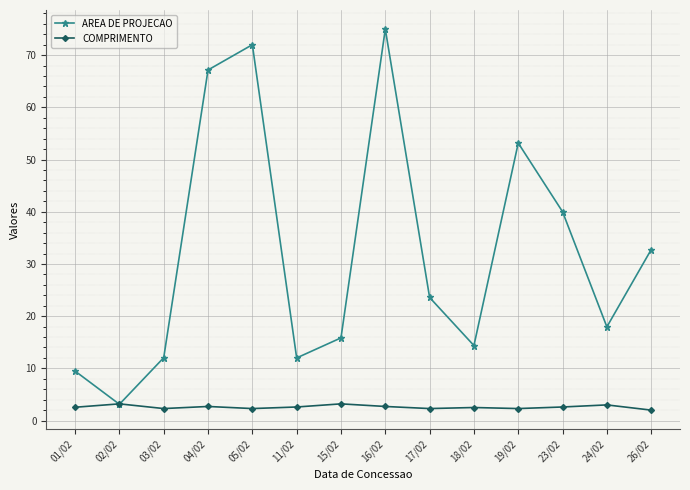

Is this an area chart (filled region under the line)?

No